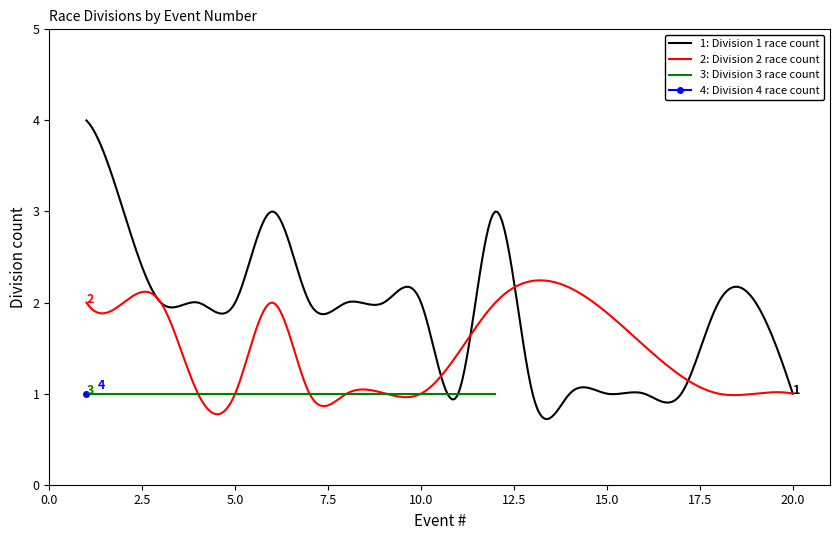

How many lines are shown in the chart?

4